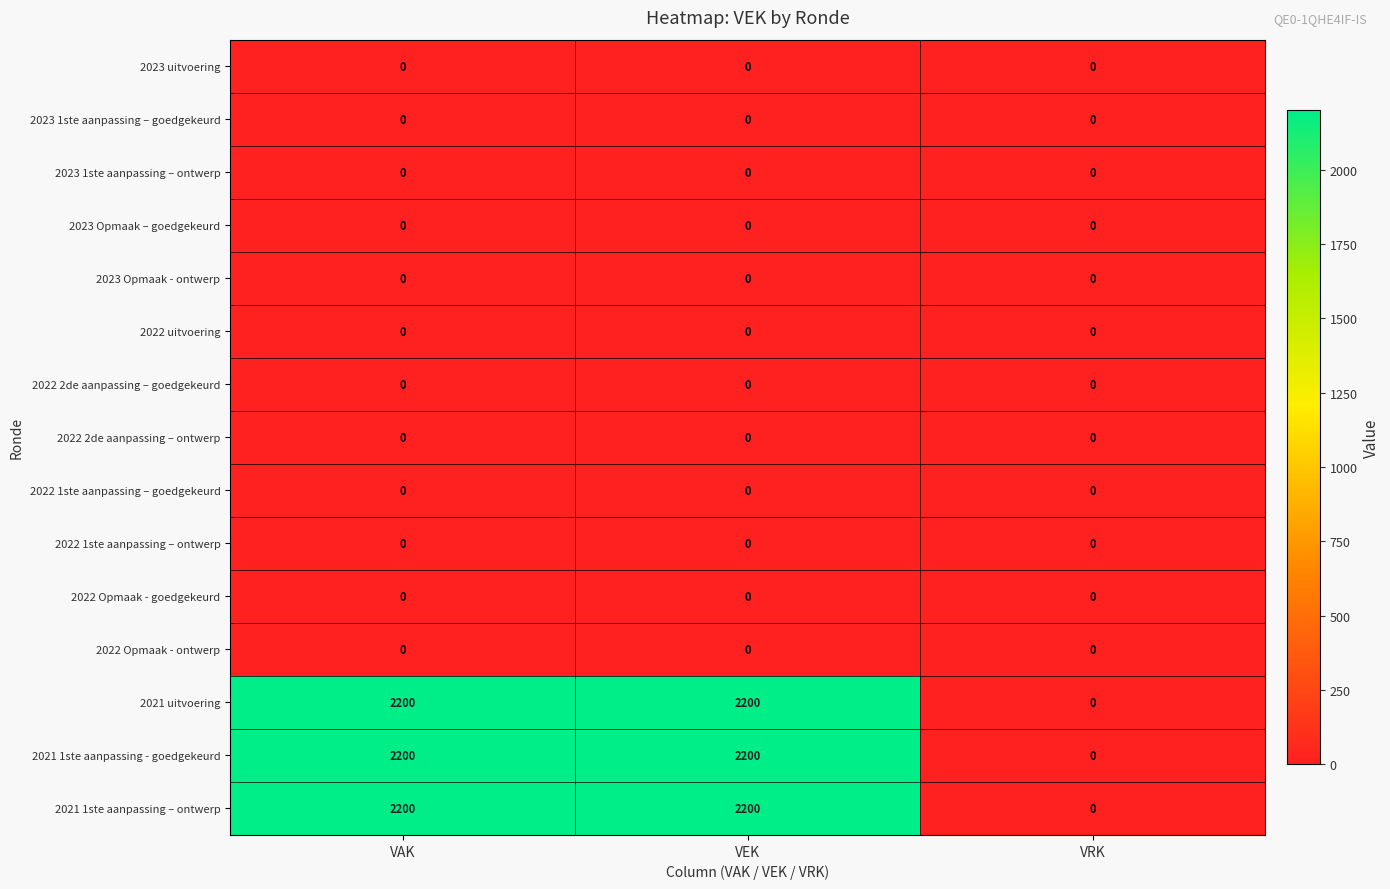

What is the greatest value displayed?

2200